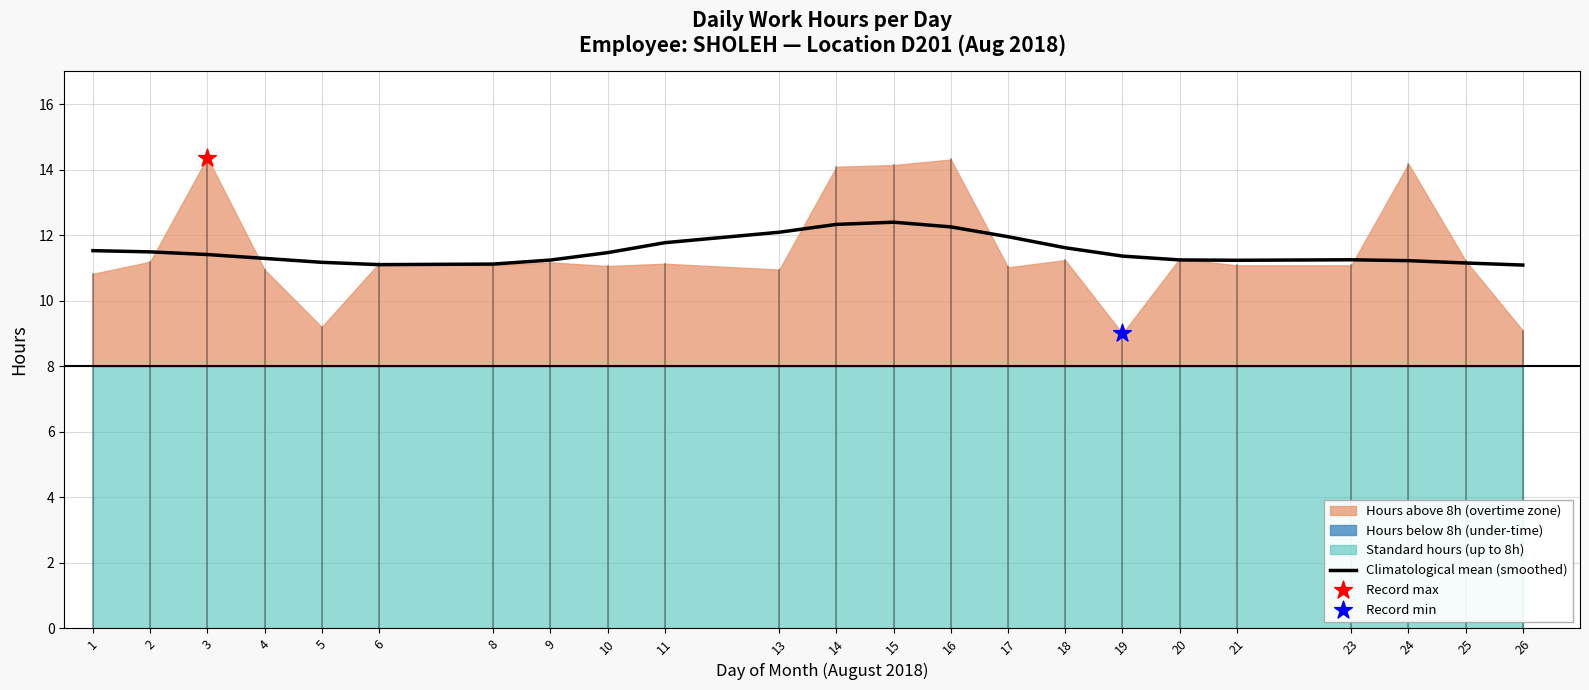

What is the change in value from 13 to 25?

-0.9